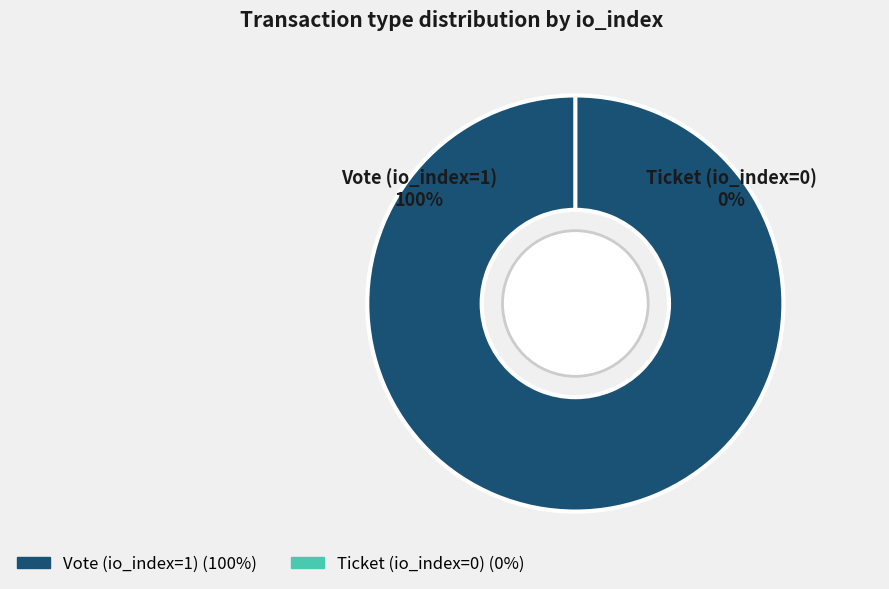

Is there a majority slice in this chart?

Yes